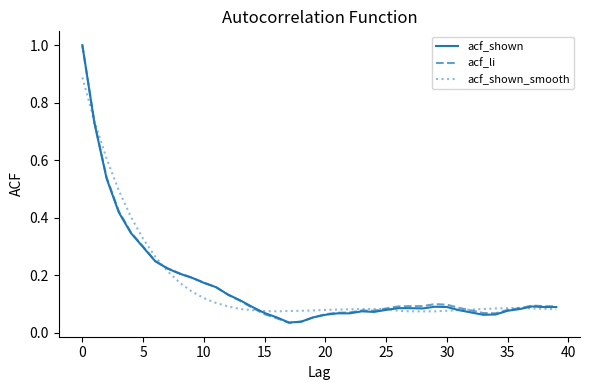

What is the maximum value shown in the chart?

1.0